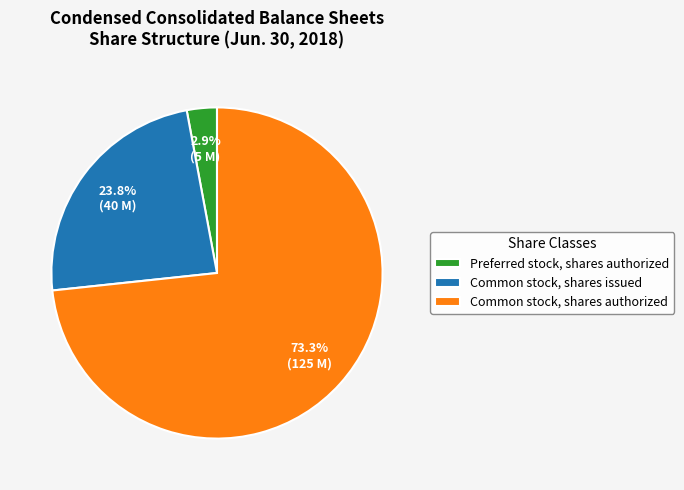

Does Common stock, shares authorized represent more than half of the total?

Yes